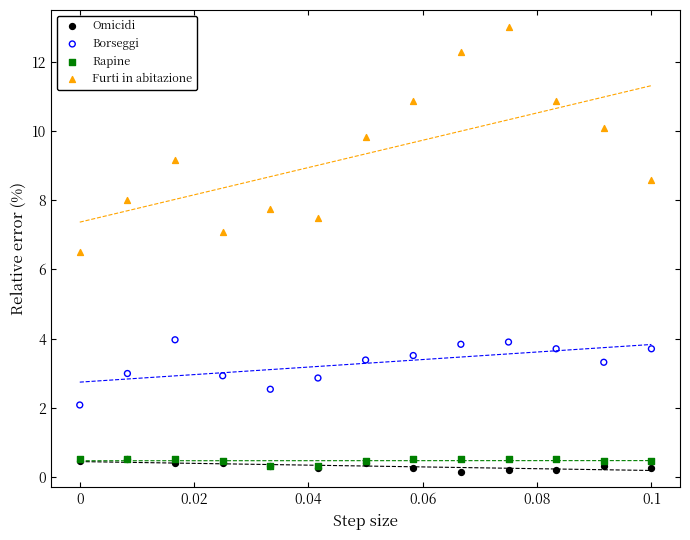

Which series has the widest spread of Y values?

Furti in abitazione